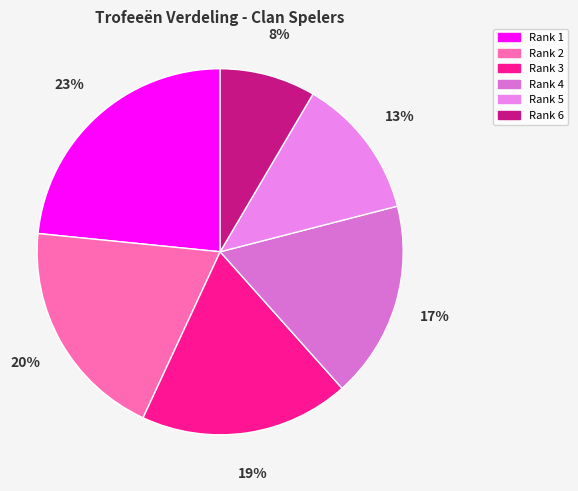

Does Rank 3 account for over 50% of the chart?

No